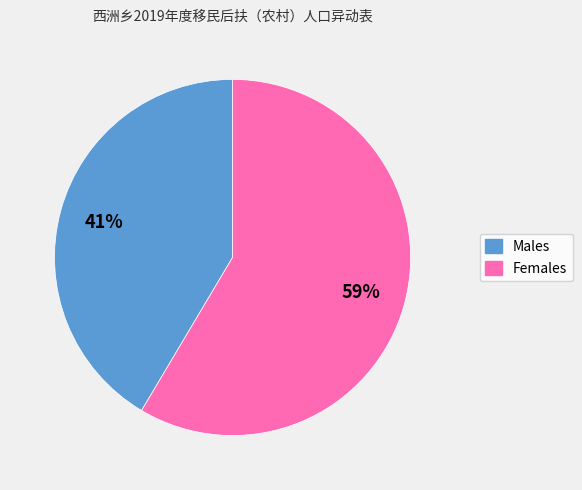

How many slices are in this pie chart?

2